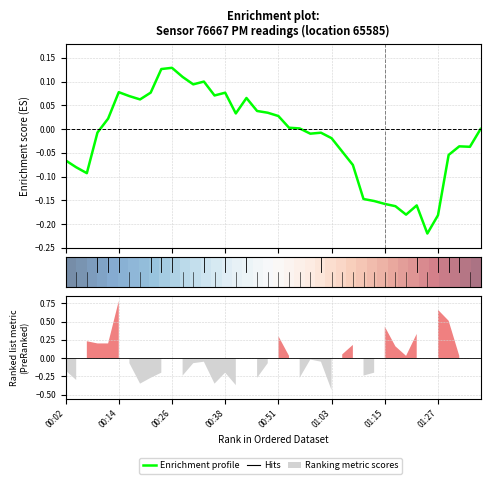

How many values in Enrichment profile are below zero?

21